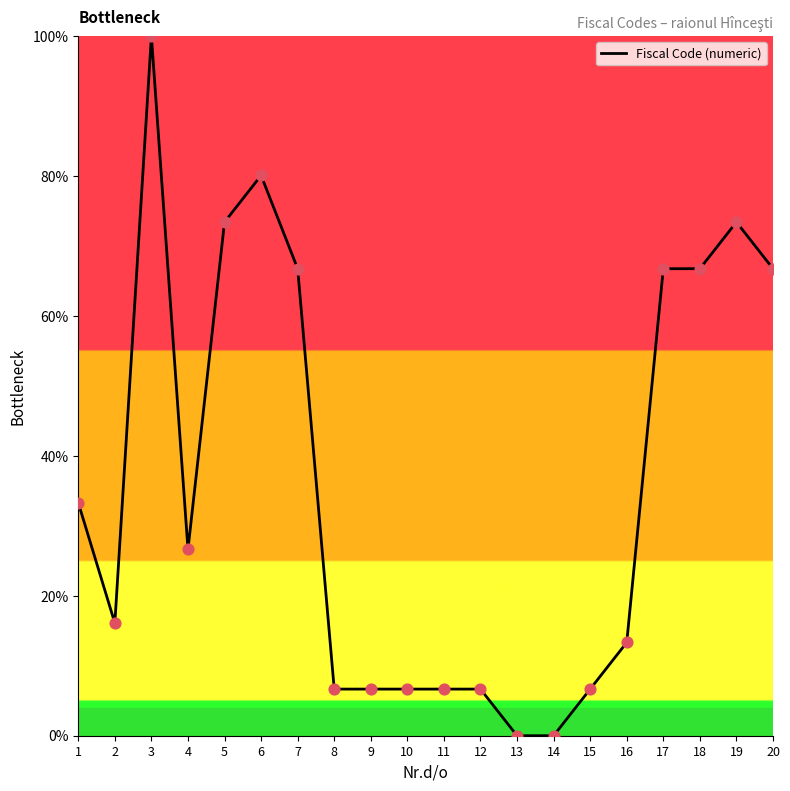

Between 18 and 1, which is larger?

18